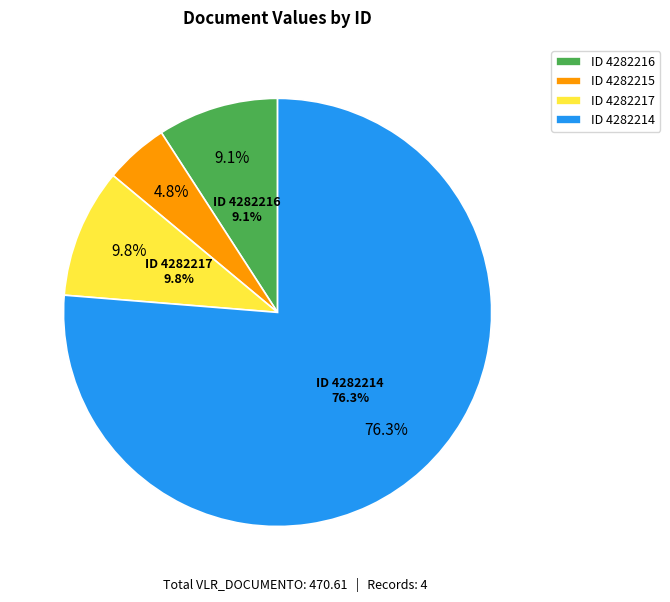

Is it true that 4282215 is 1% of the pie?

False